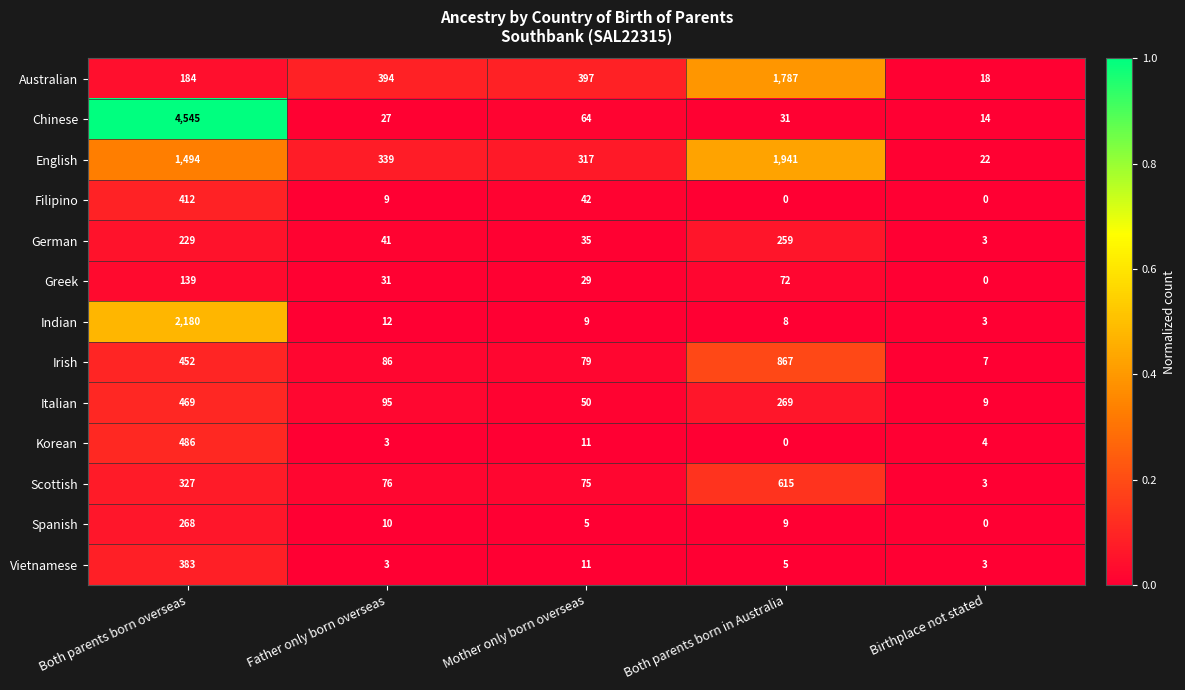

What is the total value across all series at Birthplace not stated?

86